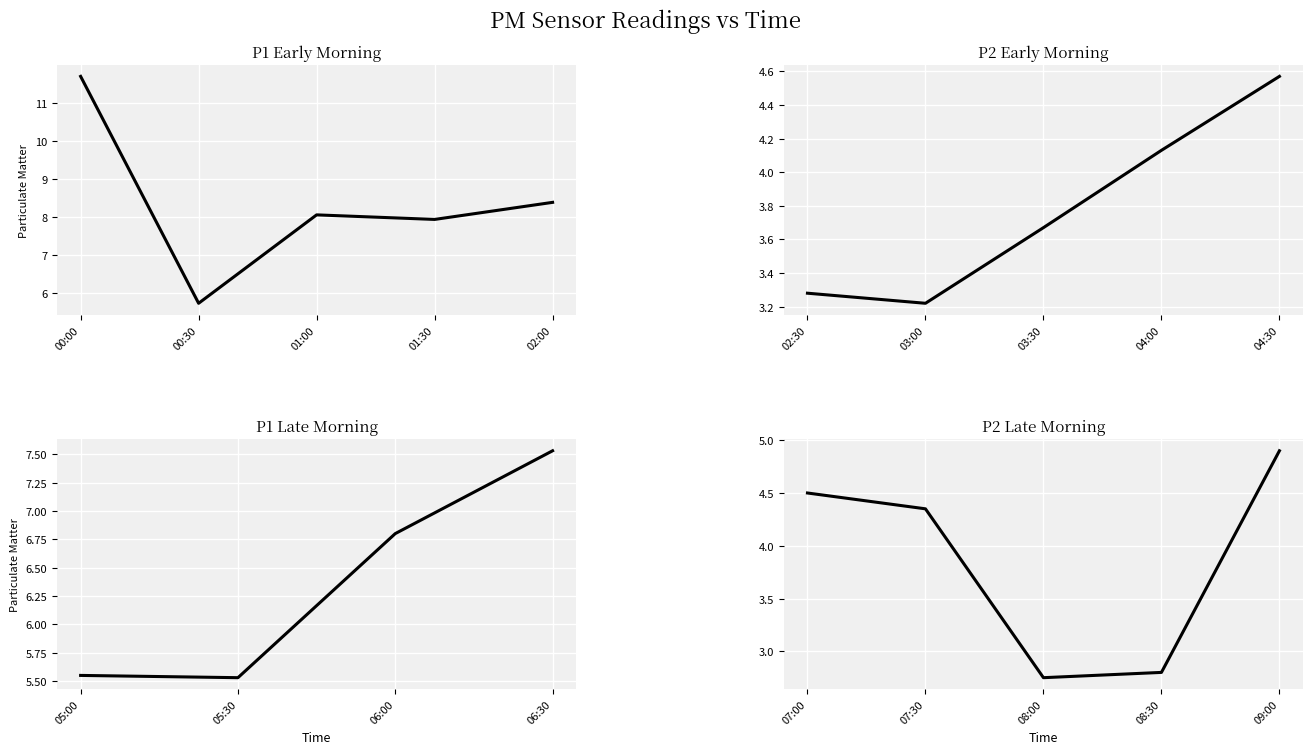

What is the average value of the P2 series?

3.8